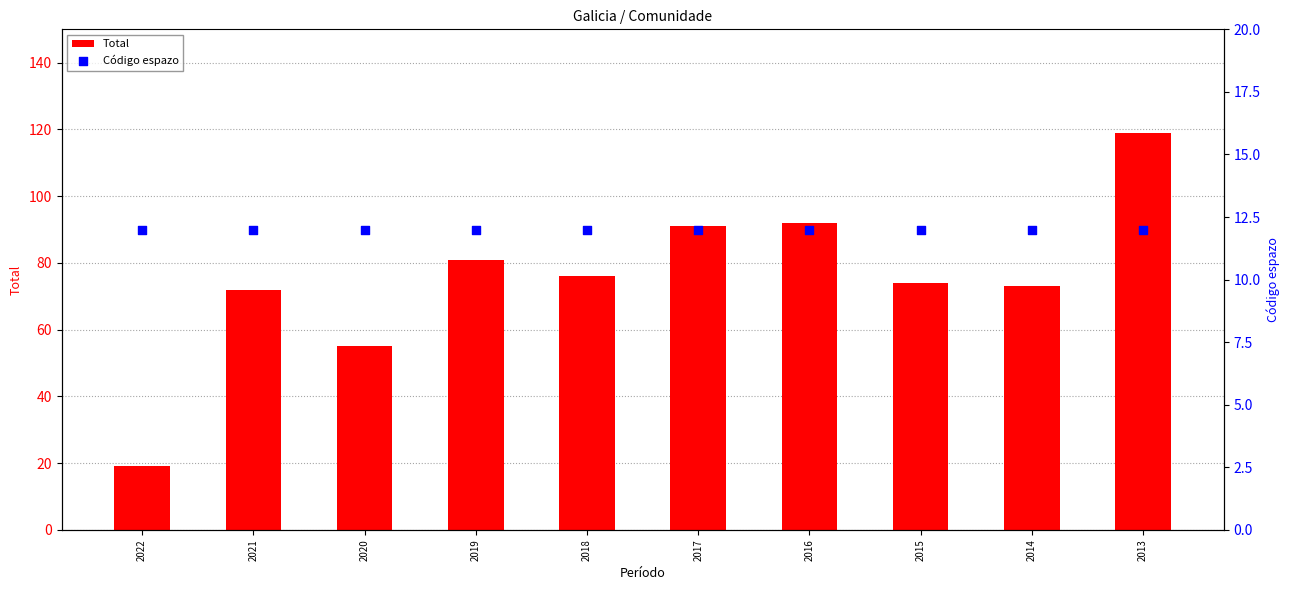

Which series has the largest total across all categories?

Total